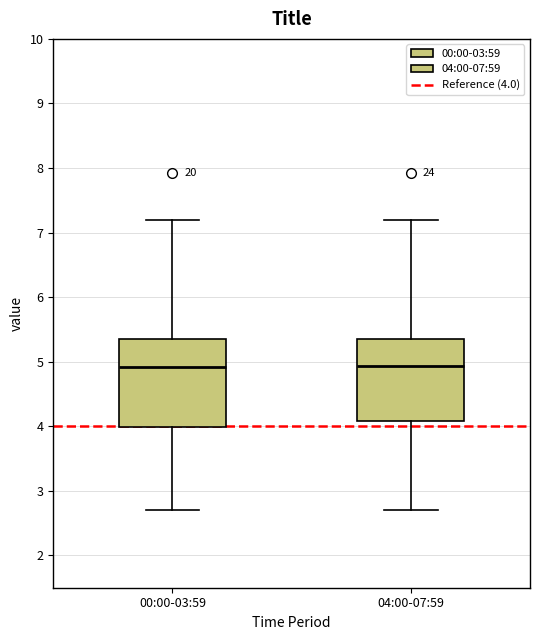

Reading left to right, read every box against the y-axis: the position of its median line, the range the box covers, and the ends of its whiskers. The values are not printed on the chart, so give them approximately, as read against the axis.

00:00-03:59: median 4.9, box 4.0 to 5.4, whiskers 2.7 to 7.2
04:00-07:59: median 4.9, box 4.1 to 5.4, whiskers 2.7 to 7.2